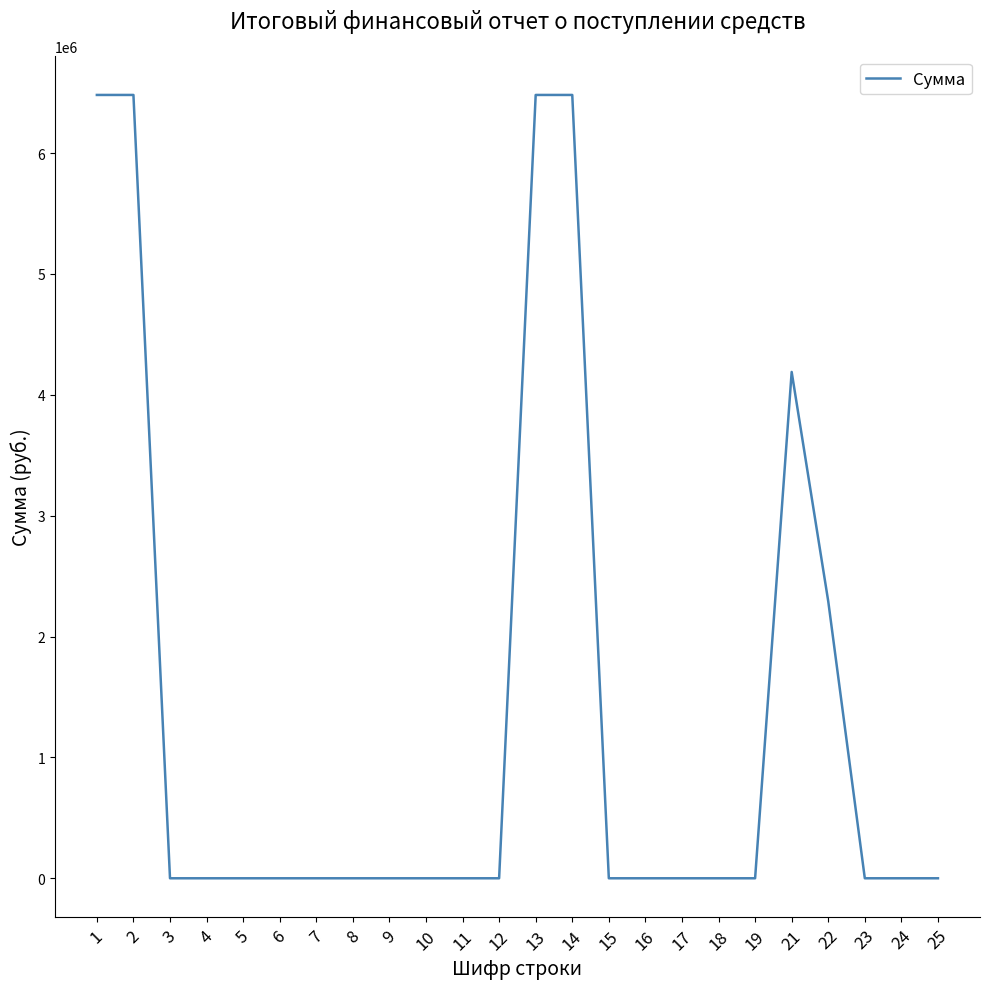

What is the maximum value shown in the chart?

6480749.0